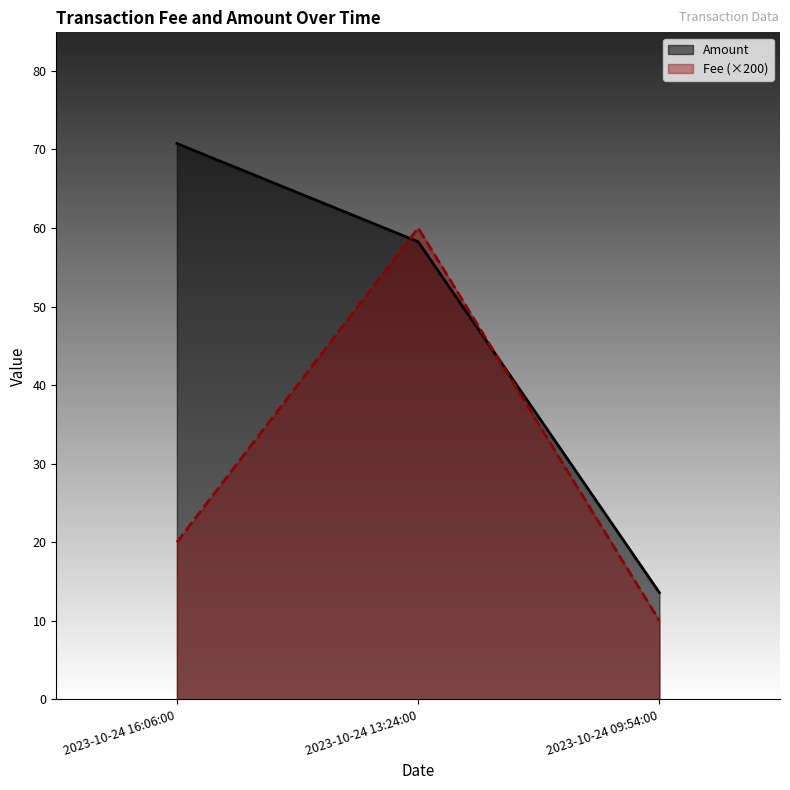

How many lines are shown in the chart?

2